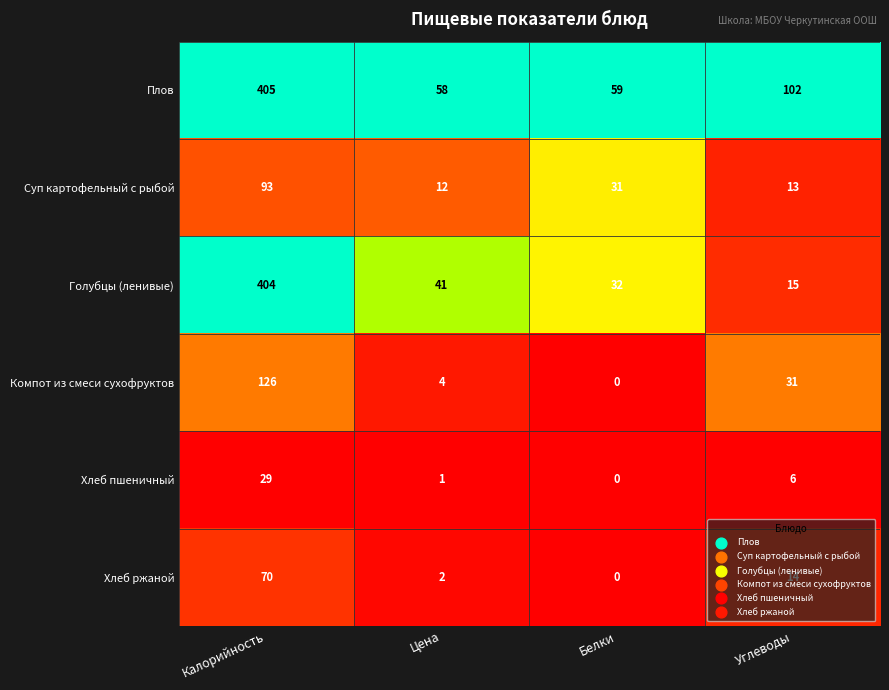

What value does the Голубцы (ленивые) series have at Калорийность?

404